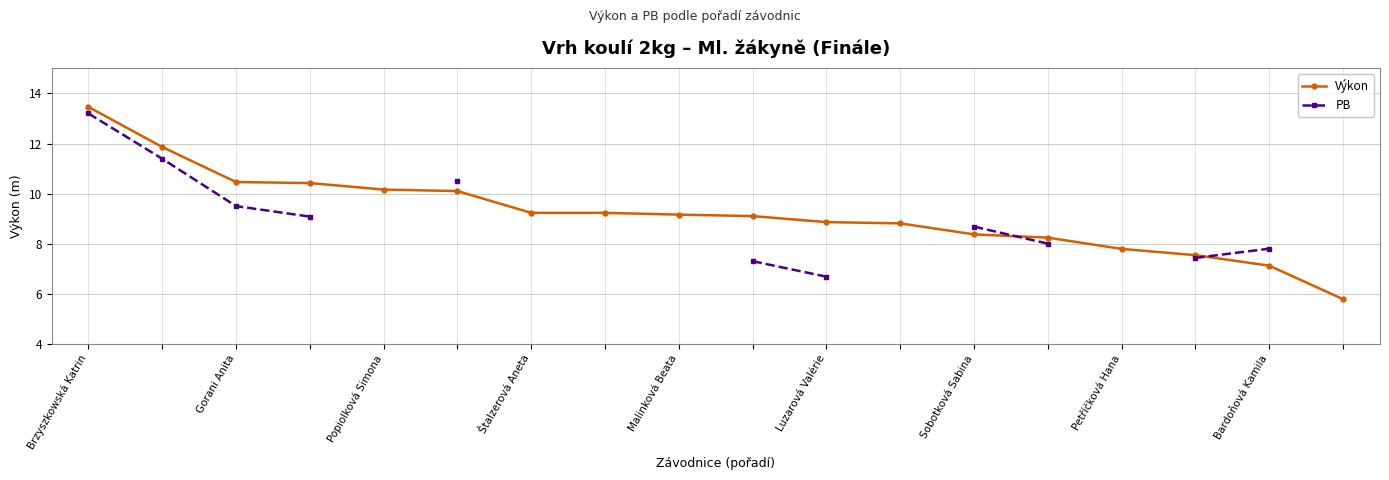

Does the chart display data point markers on the line(s)?

Yes